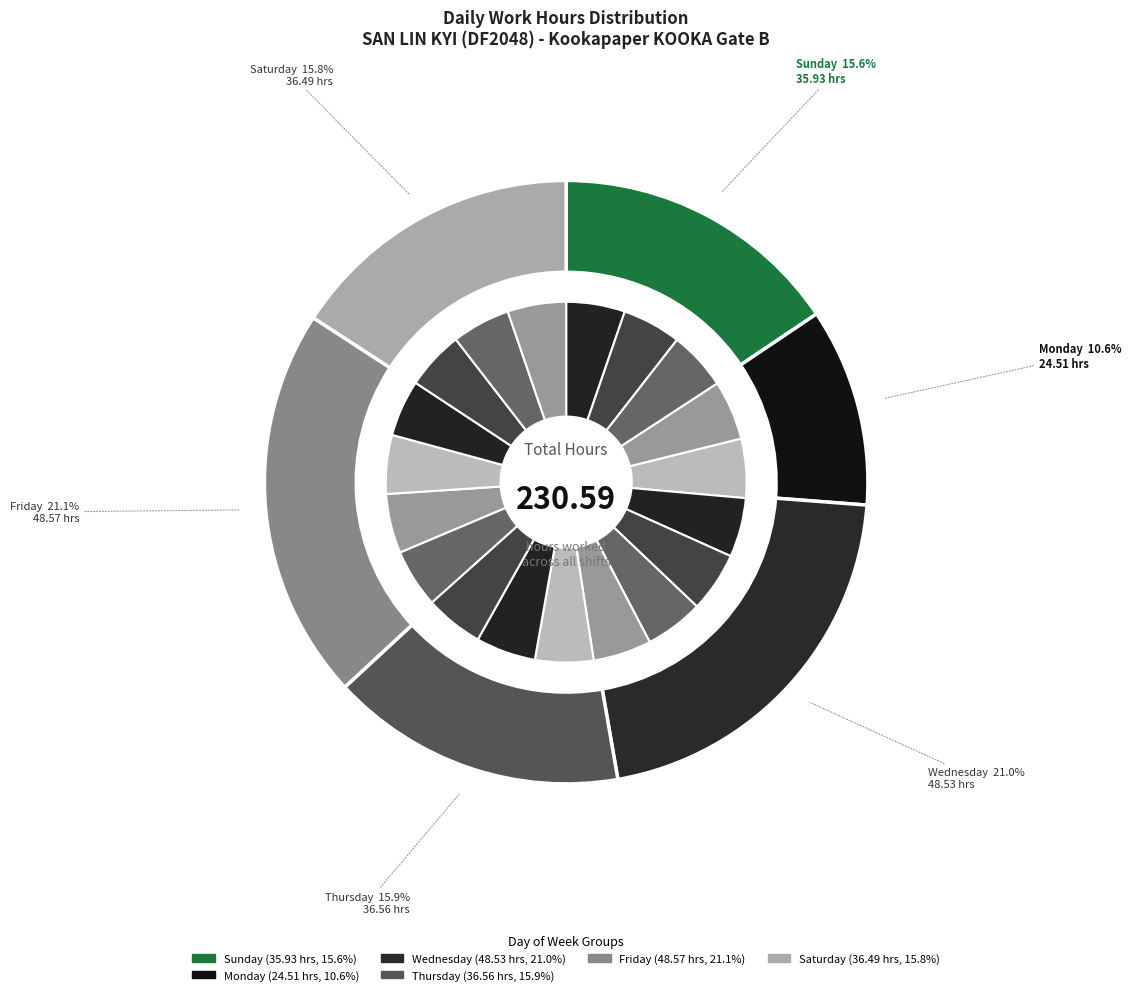

Count the number of slices in the pie.

19